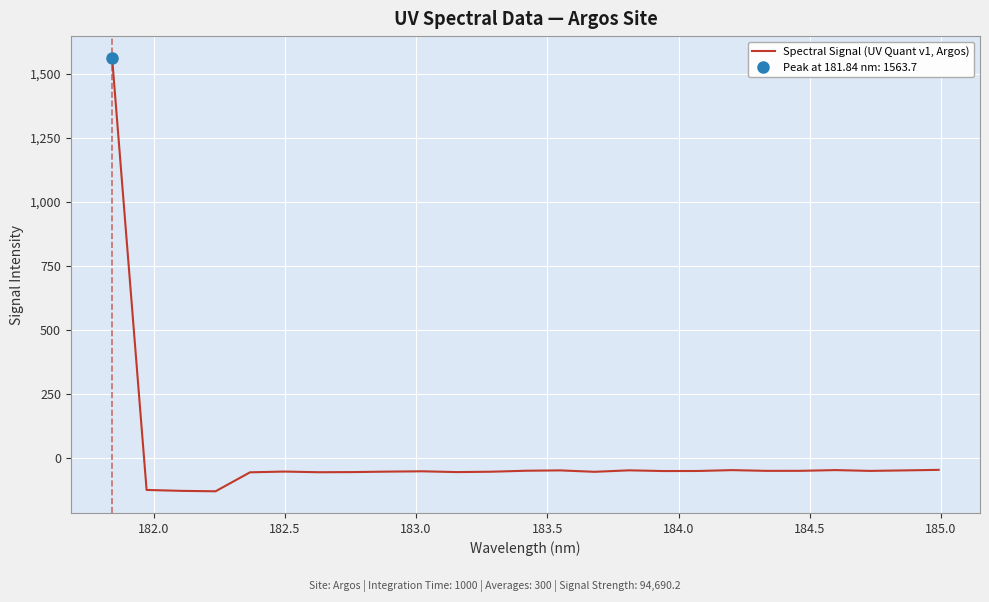

What is the highest value of the Spectral Signal (UV Quant v1, Argos) series?

1563.7